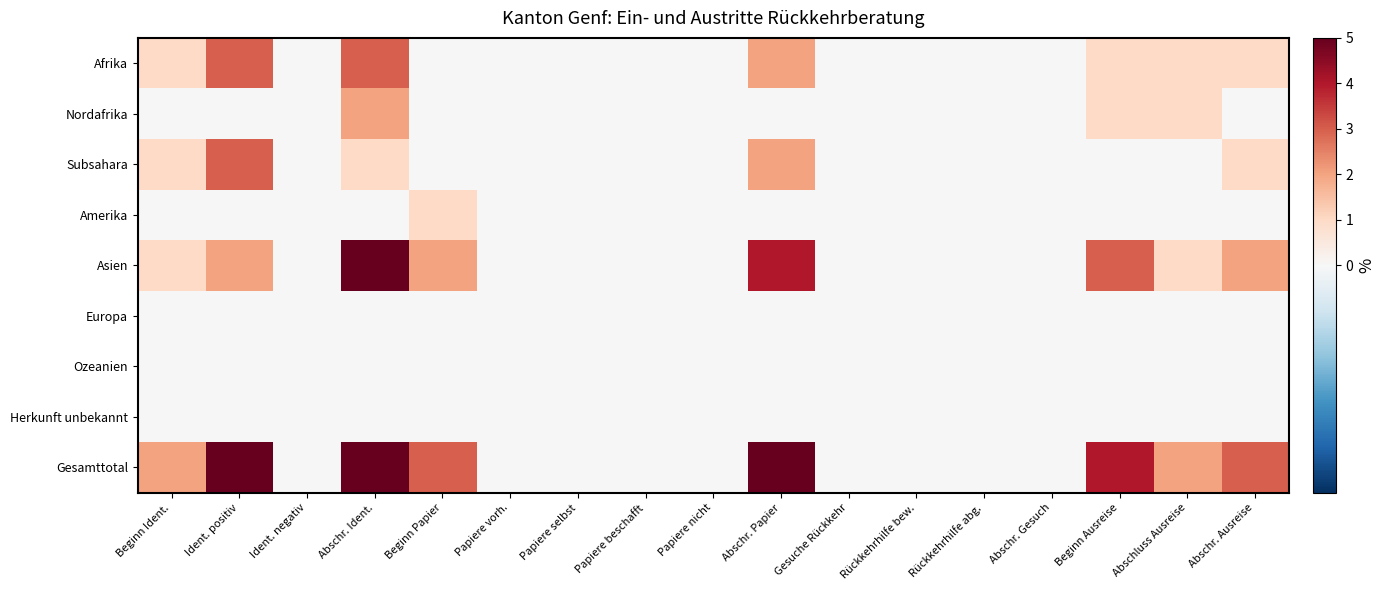

Which series changed the most between Papiere selbst and Abschr. Gesuch?

Afrika